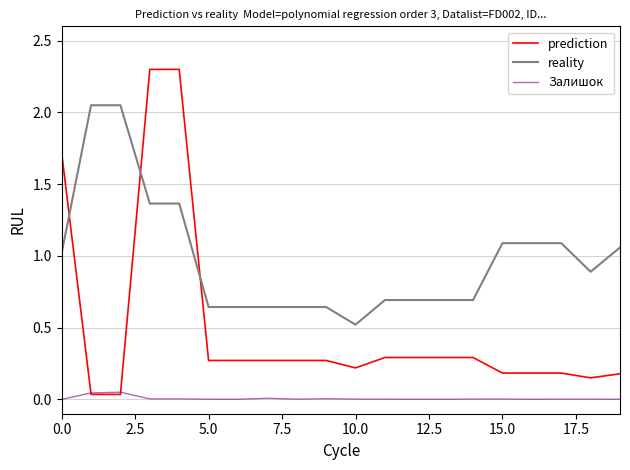

Which series has the largest total across all categories?

reality